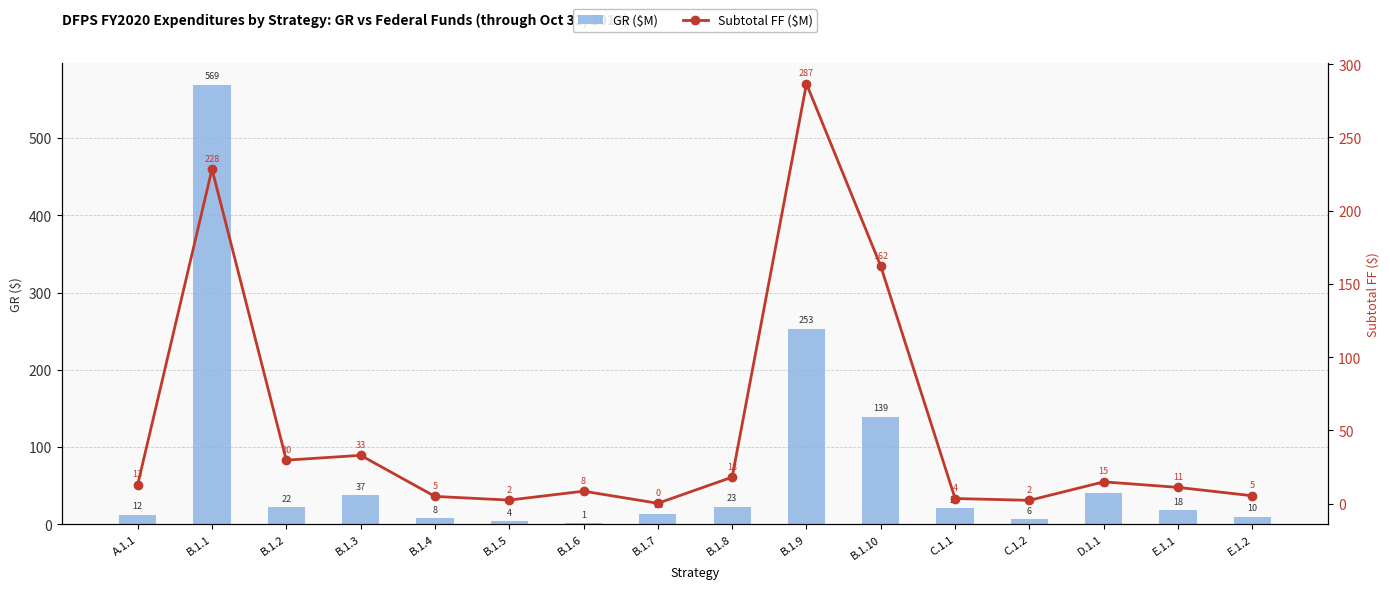

Rank the series at B.1.10 from lowest to highest value.

GR ($M), Subtotal FF ($M)